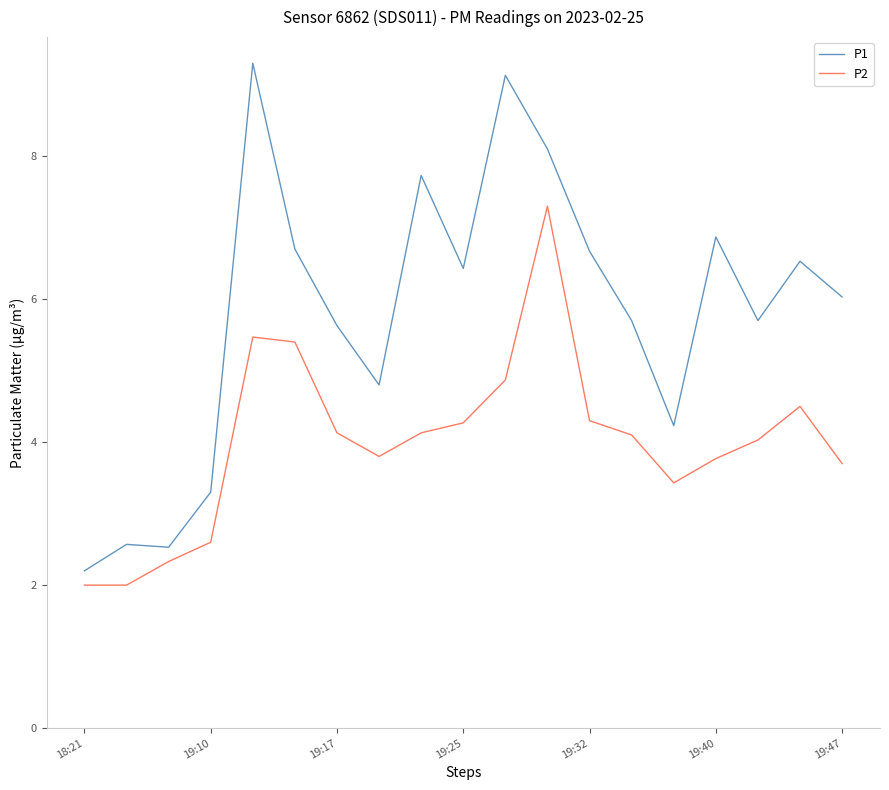

True or false: P2 and P1 cross at least once.

False